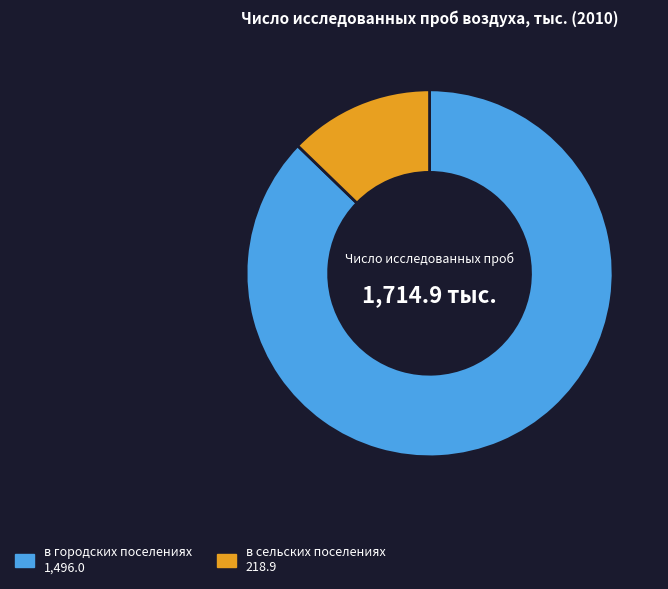

Does any single category account for the majority?

Yes